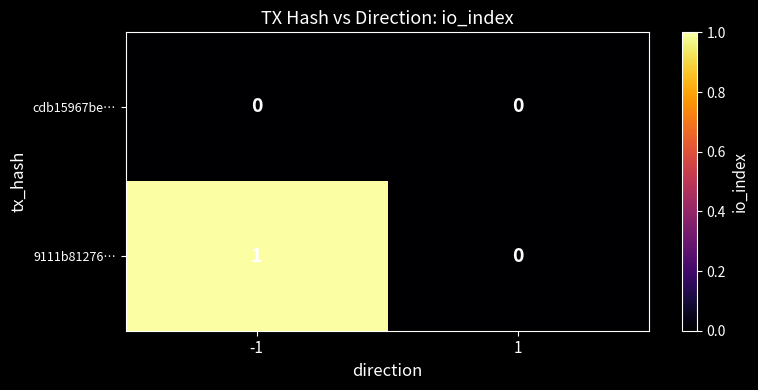

Which series has the largest range (max minus min)?

9111b81276…